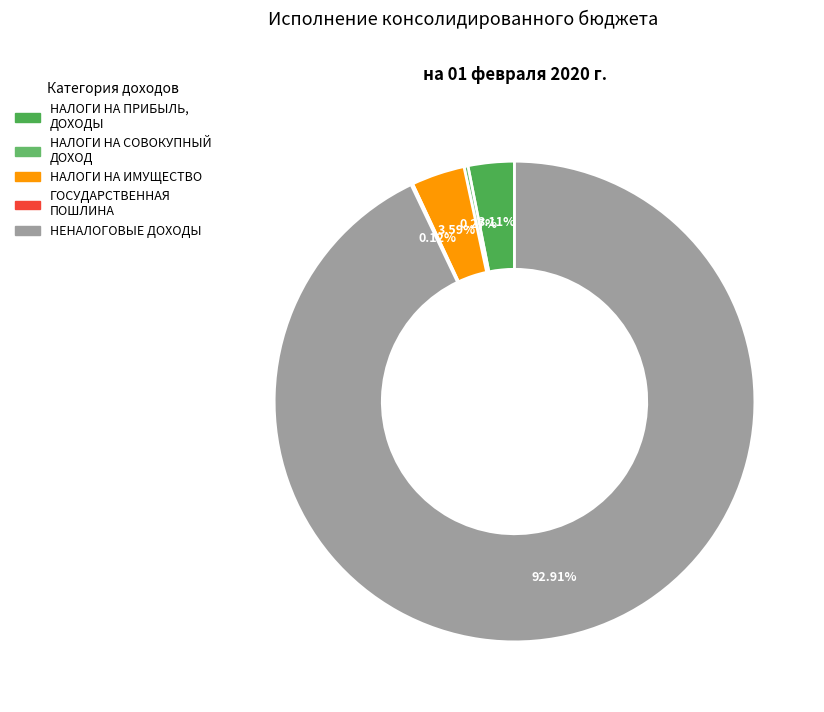

To the nearest percent, what is the difference between the largest and smallest slice percentages?

93%